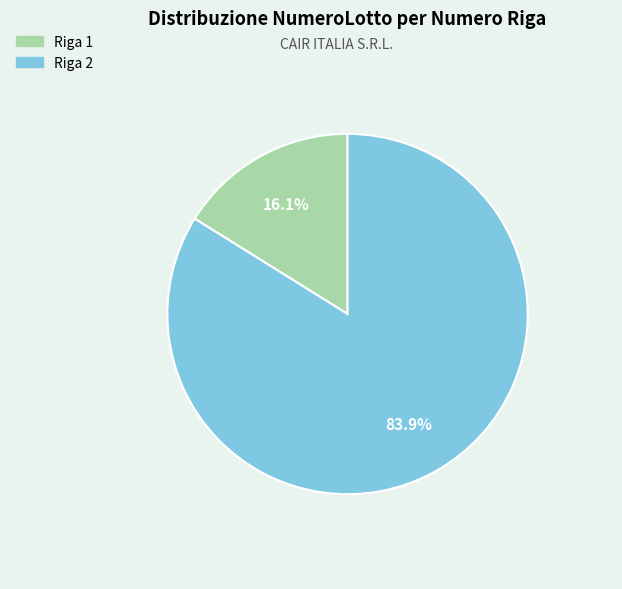

To the nearest percent, what percentage of the pie is Riga 1?

16%